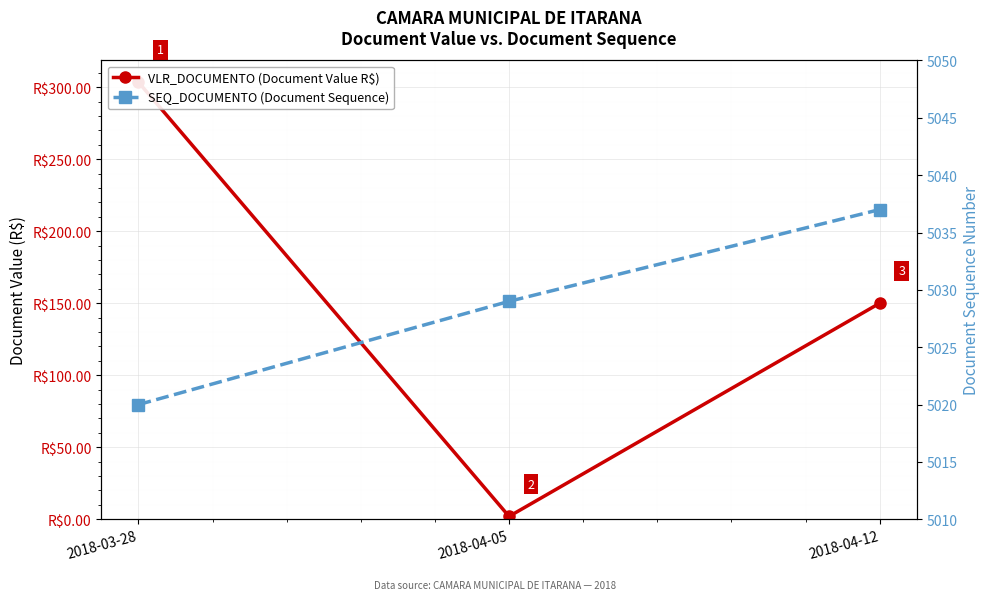

Is this an area chart (filled region under the line)?

No